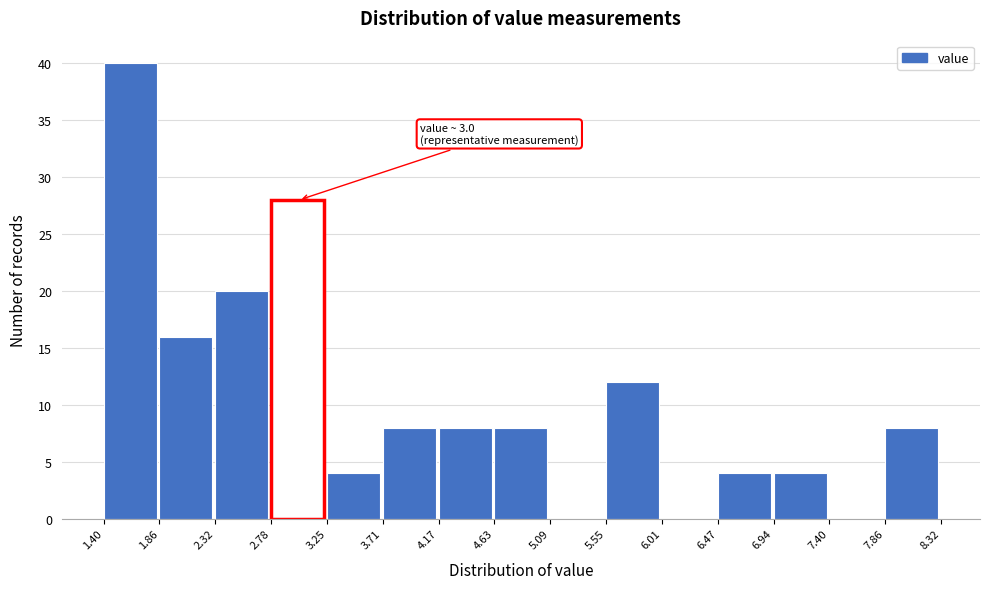

Which range on the x-axis has the tallest bar?

1.40 to 1.86